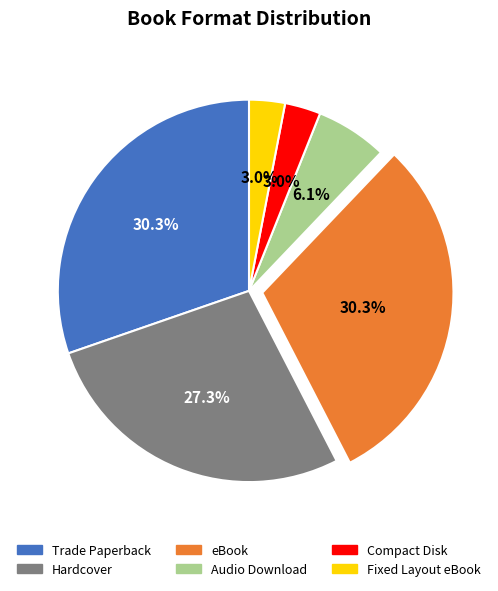

What portion of the pie excludes Trade Paperback?

69.7%